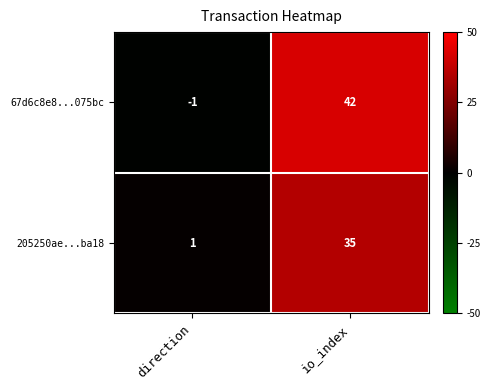

Reading right to left, list all the values displayed in this chart.

67d6c8e8...075bc: 42	-1
205250ae...ba18: 35	1